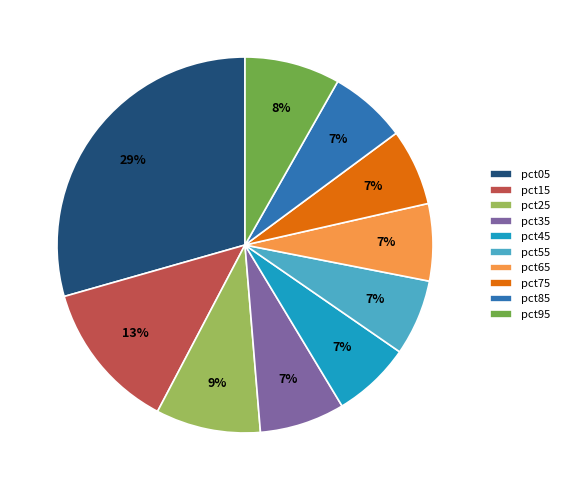

What is the largest slice in the pie chart?

pct05